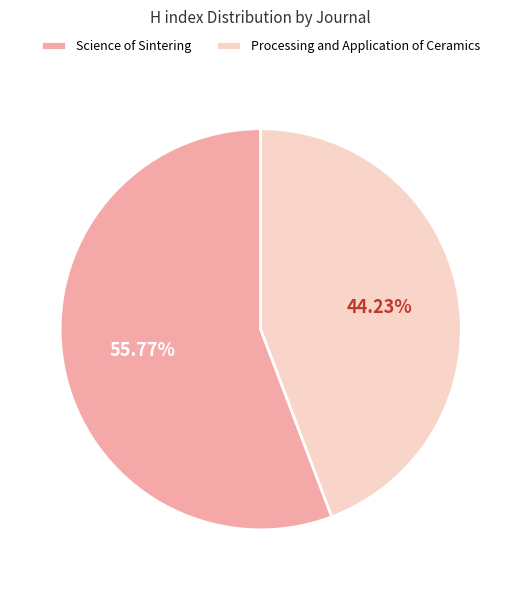

Count the number of slices in the pie.

2